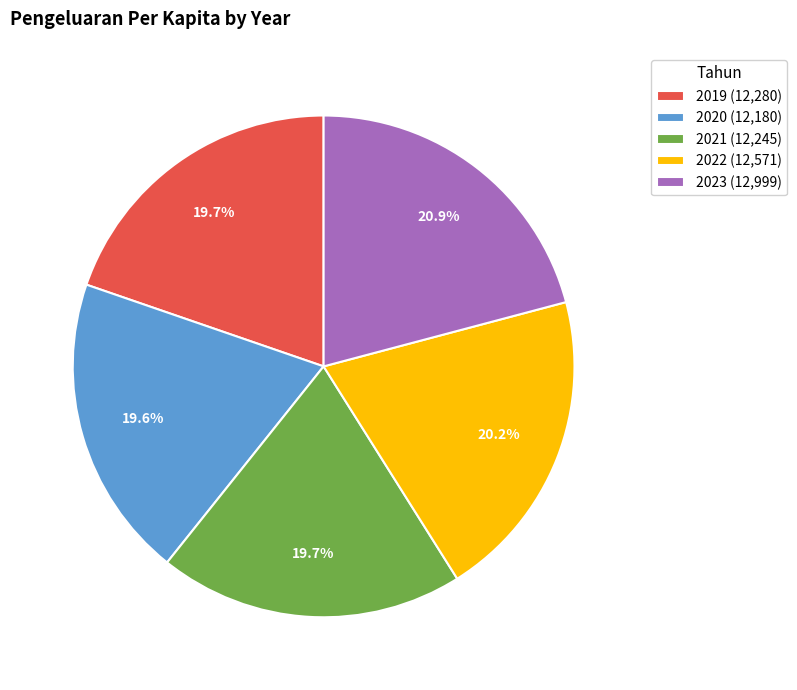

How many segments does this pie chart have?

5